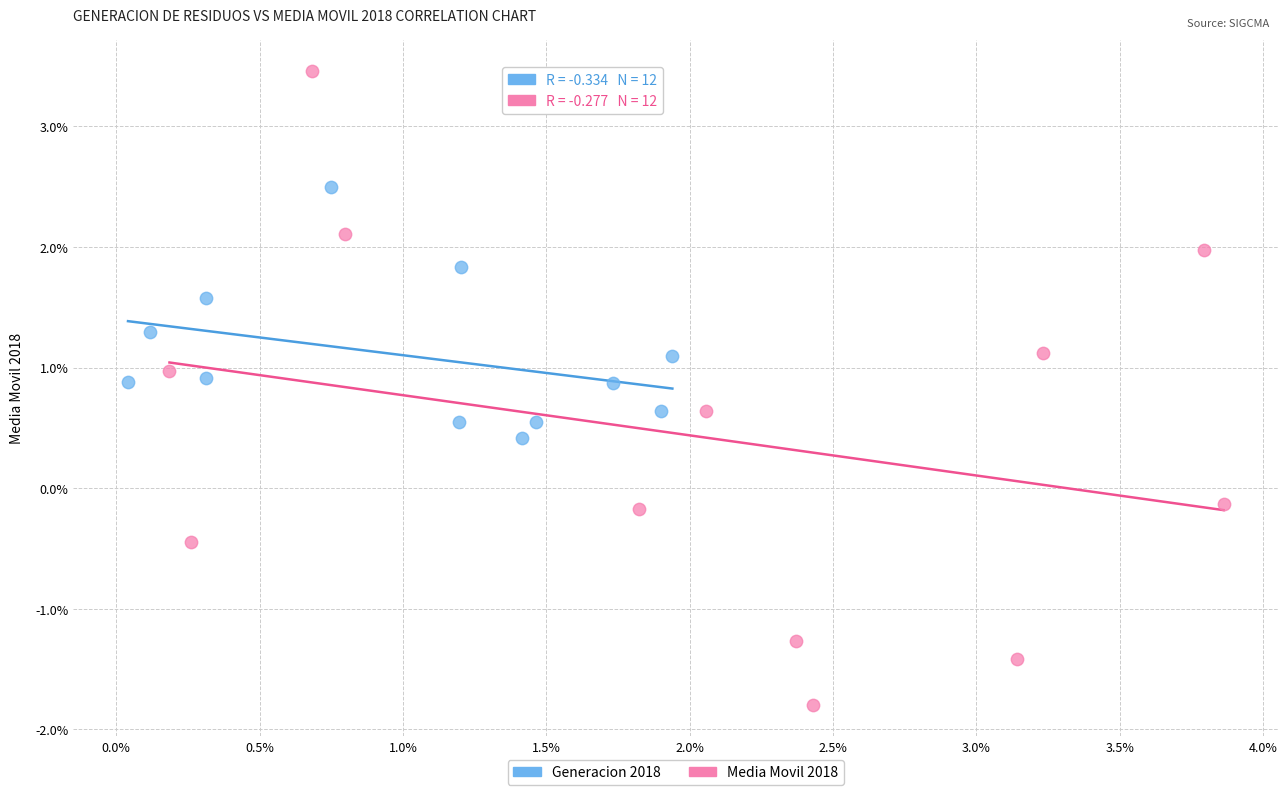

Which series contains the lowest Y value?

Media Movil 2018